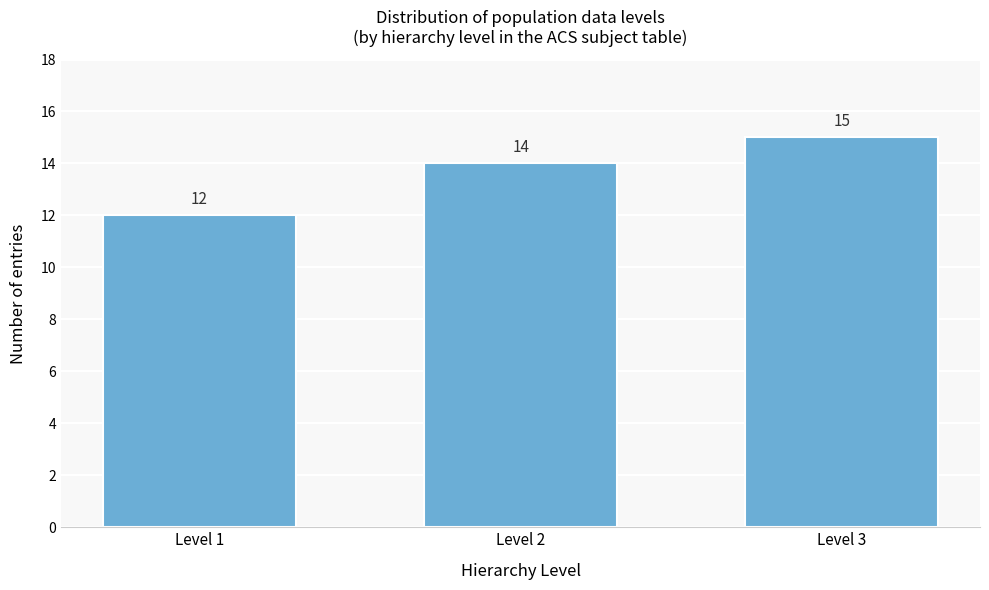

Reading left to right, what are all the values shown in this chart?

Level 1=12	Level 2=14	Level 3=15